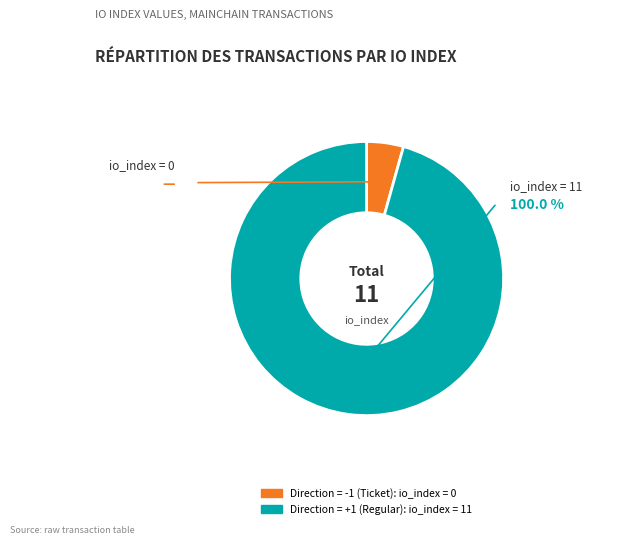

Which category has the biggest portion of the pie?

tx_index_11 (Regular)